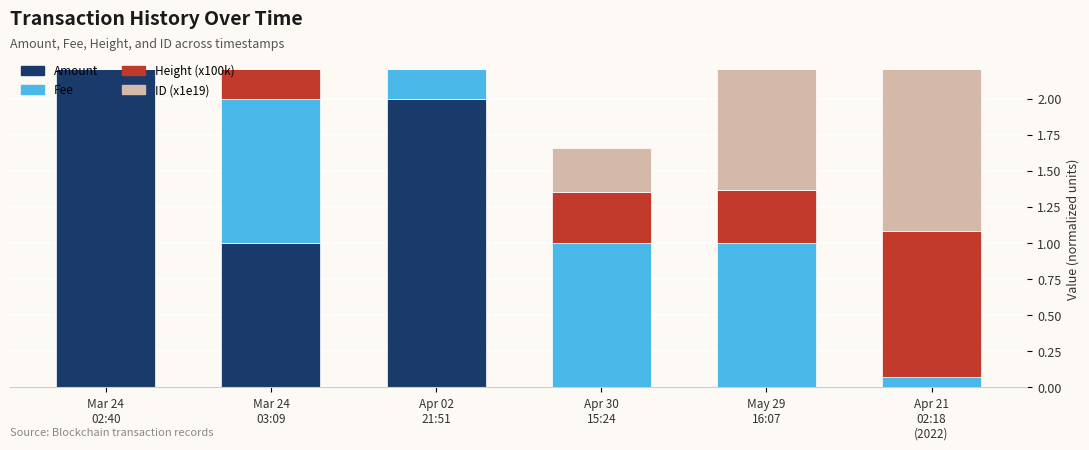

What is the label of the 5th bar from the left?

May 29
16:07